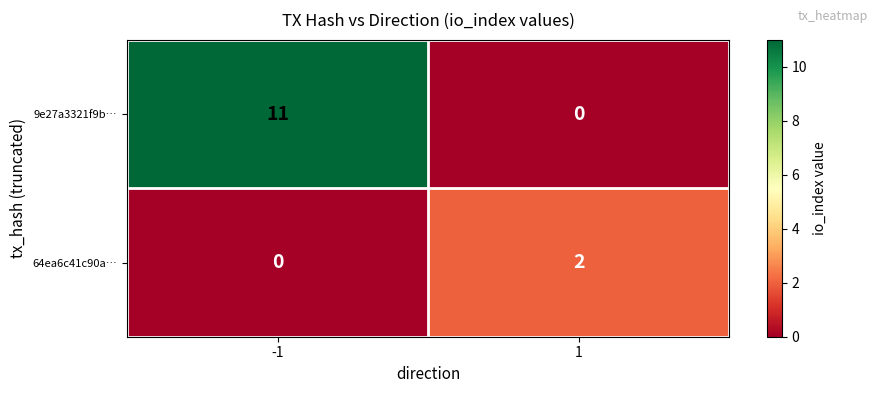

What is the difference between the highest and lowest values at 1?

2